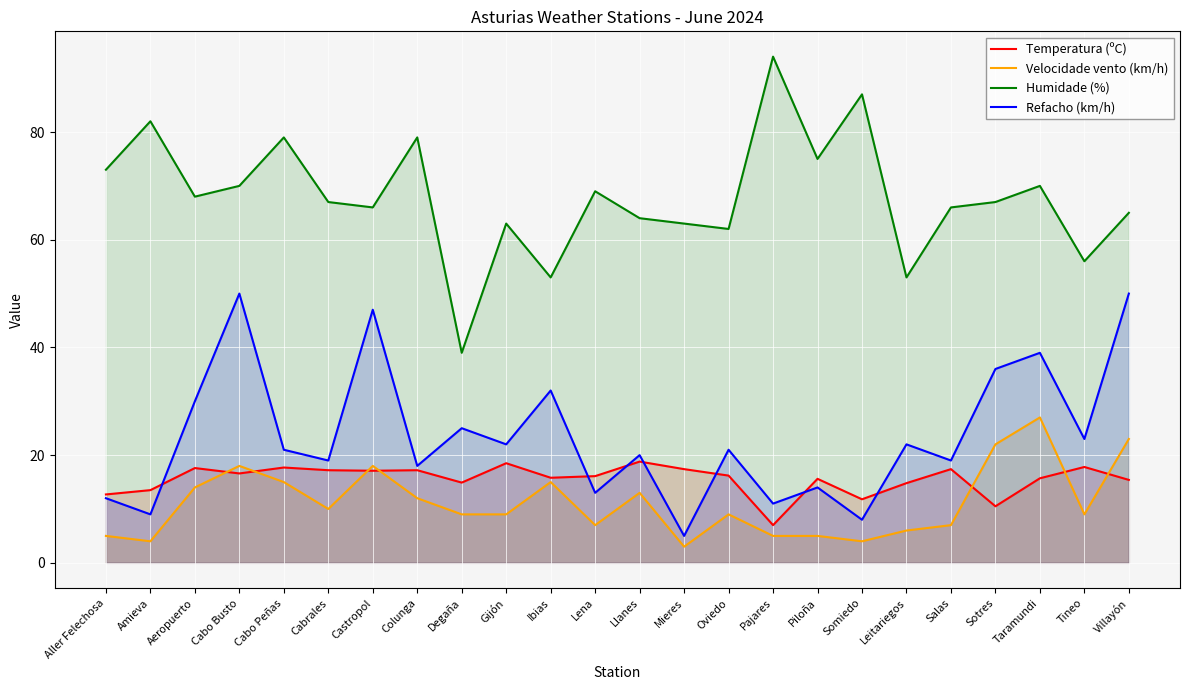

Rank the series by their maximum value, from lowest to highest.

Temperatura (ºC), Velocidade vento (km/h), Refacho (km/h), Humidade (%)